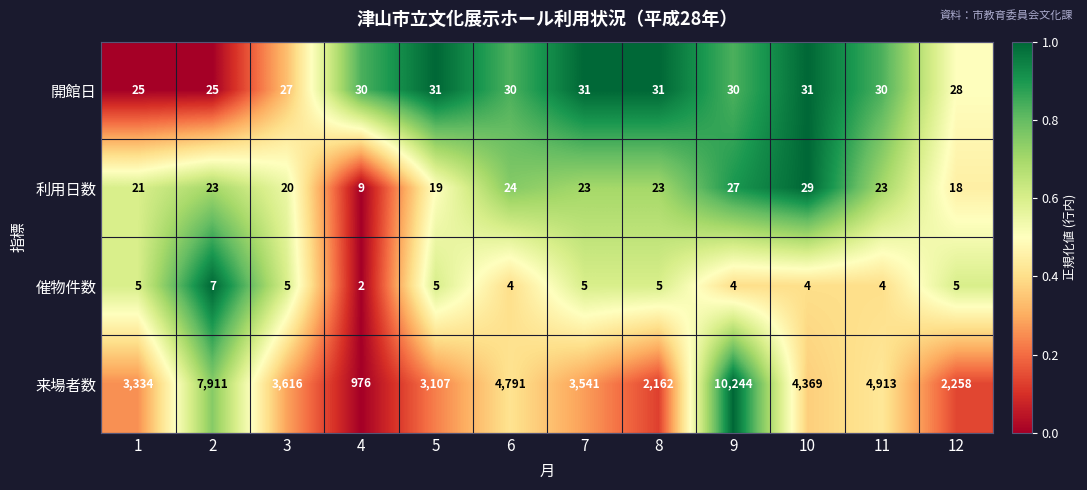

Rank the series at 5 from lowest to highest value.

催物件数, 利用日数, 開館日, 来場者数